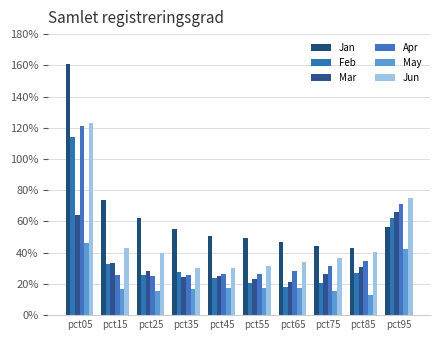

Reading right to left, what are all the values shown in this chart?

Jan: 0.6	0.4	0.4	0.5	0.5	0.5	0.6	0.6	0.7	1.6
Feb: 0.6	0.3	0.2	0.2	0.2	0.2	0.3	0.3	0.3	1.1
Mar: 0.7	0.3	0.3	0.2	0.2	0.3	0.2	0.3	0.3	0.6
Apr: 0.7	0.3	0.3	0.3	0.3	0.3	0.3	0.2	0.3	1.2
May: 0.4	0.1	0.2	0.2	0.2	0.2	0.2	0.2	0.2	0.5
Jun: 0.8	0.4	0.4	0.3	0.3	0.3	0.3	0.4	0.4	1.2